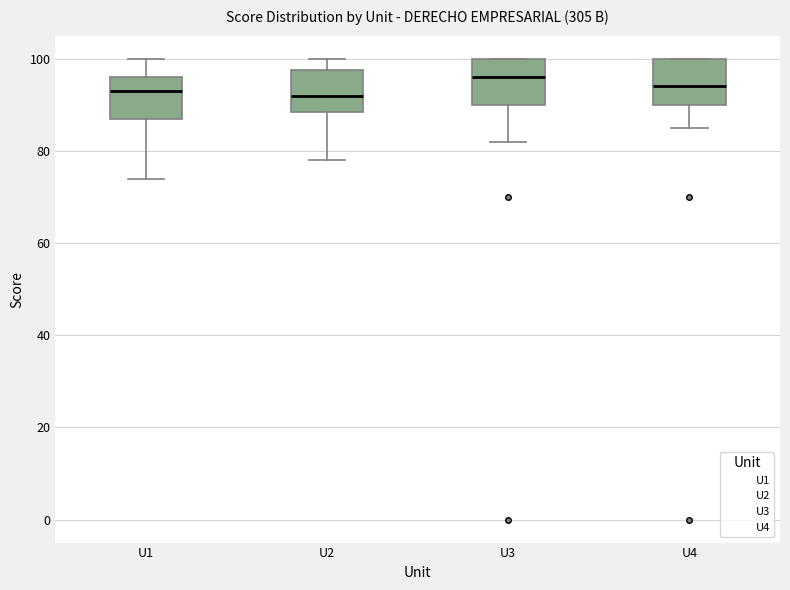

Which box's median line is the highest?

U3